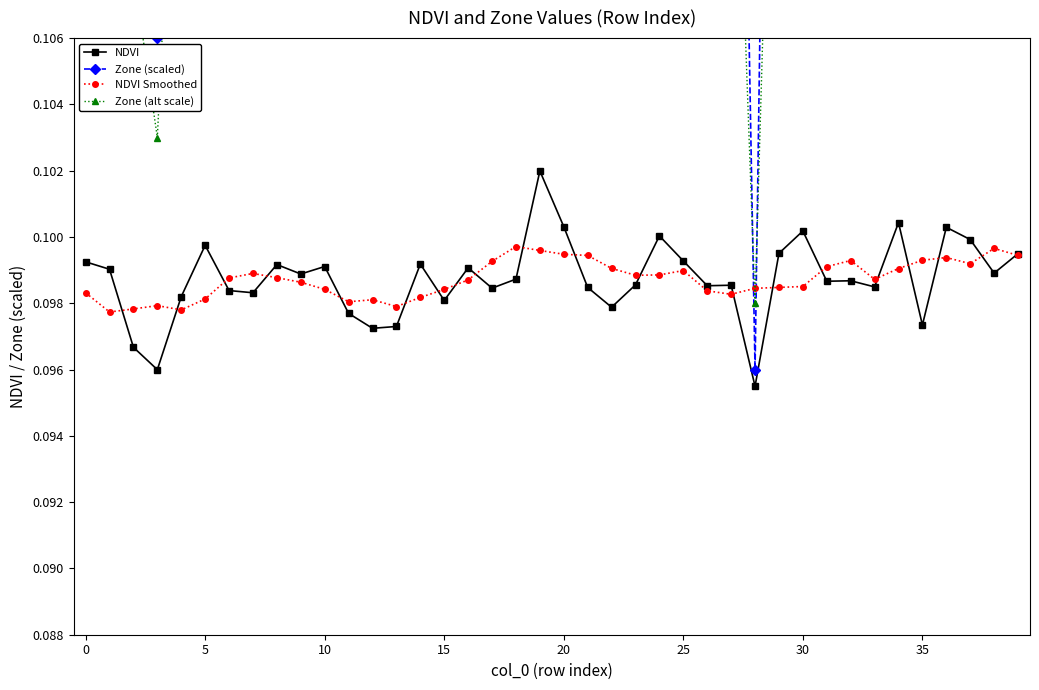

At 14, list the series in order from largest to smallest.

Zone (scaled), Zone (alt scale), NDVI, NDVI Smoothed